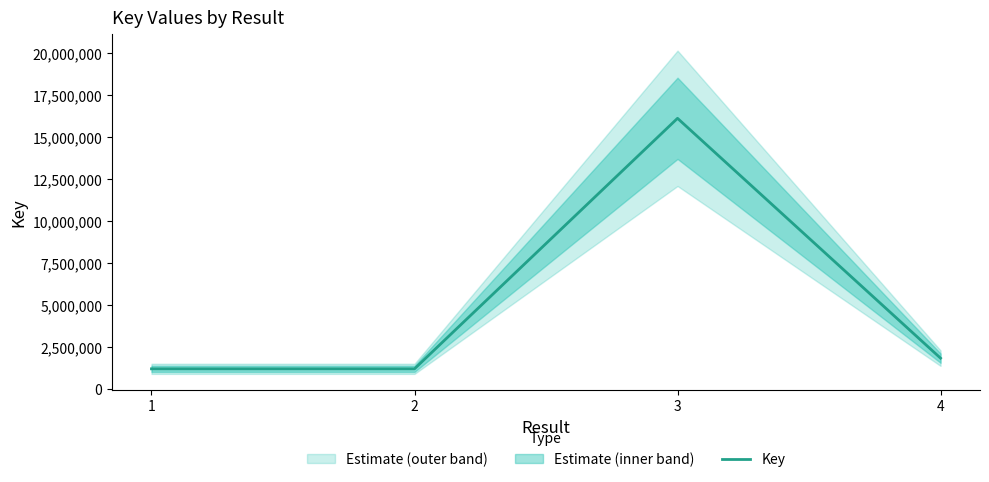

Rank the categories by value from lowest to highest.

1, 2, 4, 3